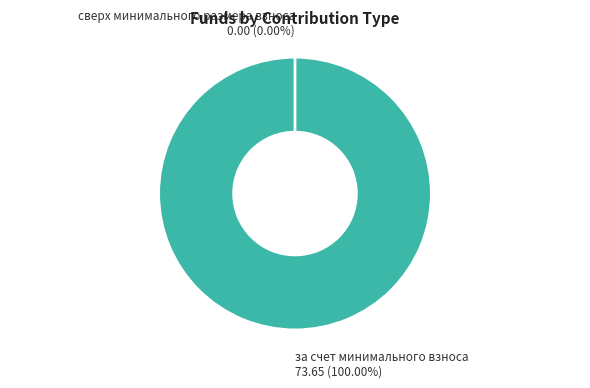

Is there a majority slice in this chart?

Yes